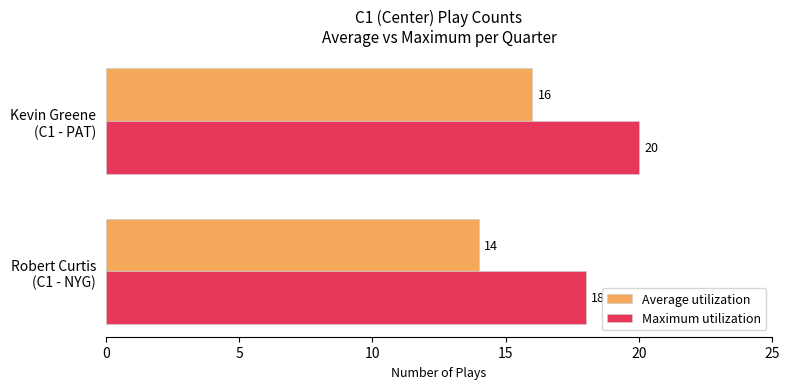

Rank the series by their average value, from highest to lowest.

Maximum utilization, Average utilization